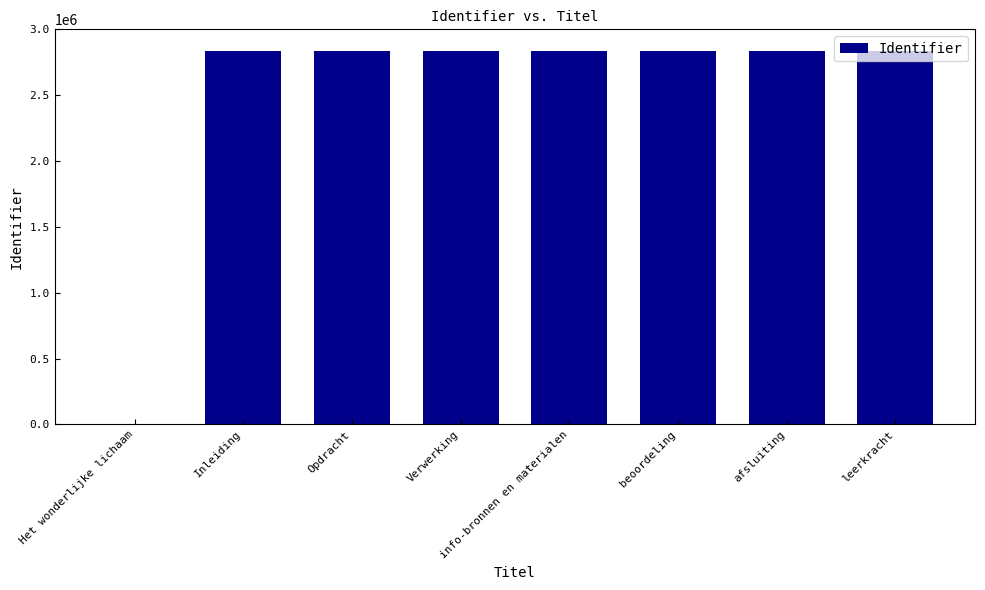

What is the sum of the values at Inleiding and afsluiting?

5678366